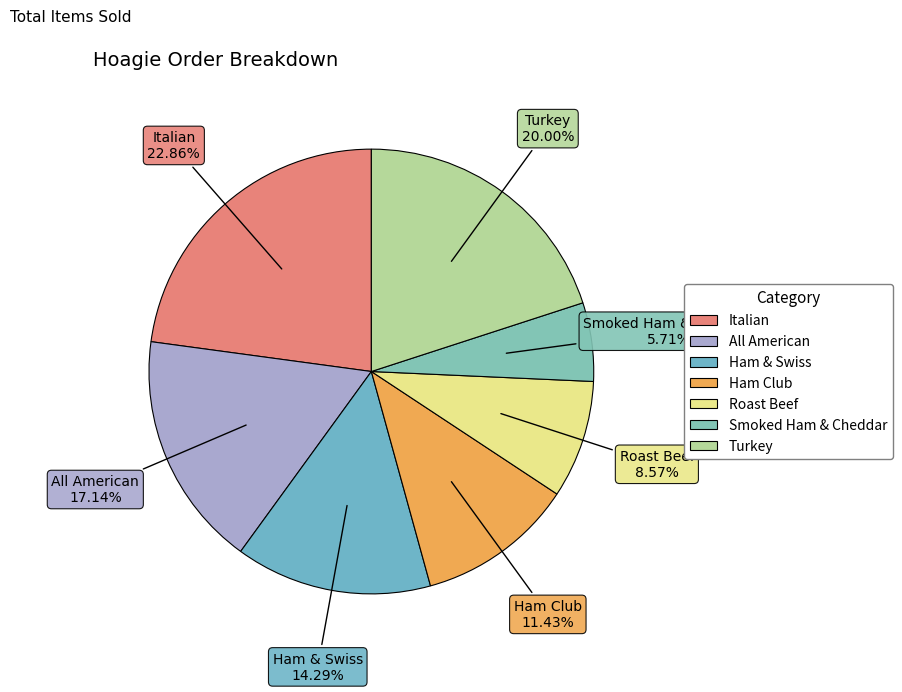

What is the total percentage of Roast Beef and Ham & Swiss?

22.9%